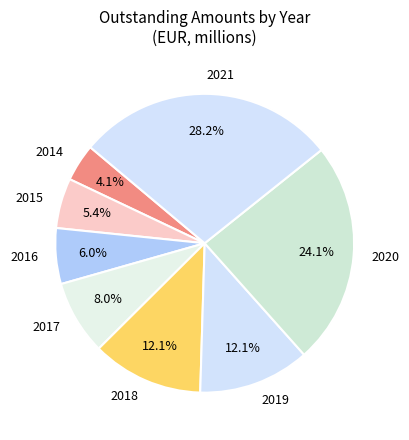

Is it true that 2016 is 6% of the pie?

True